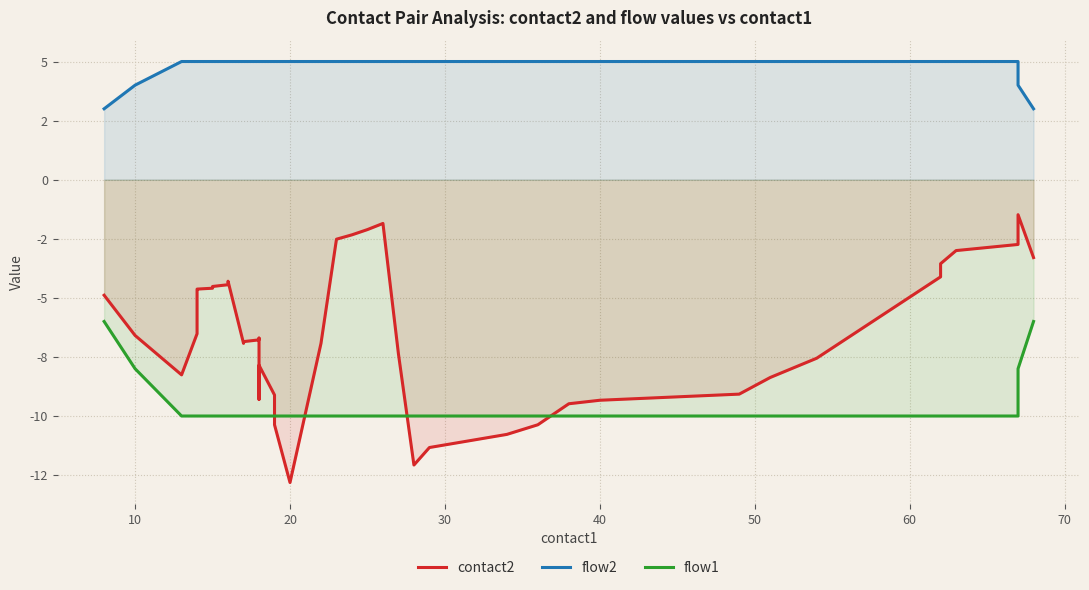

What are all the series names shown in the legend?

contact2, flow2, flow1